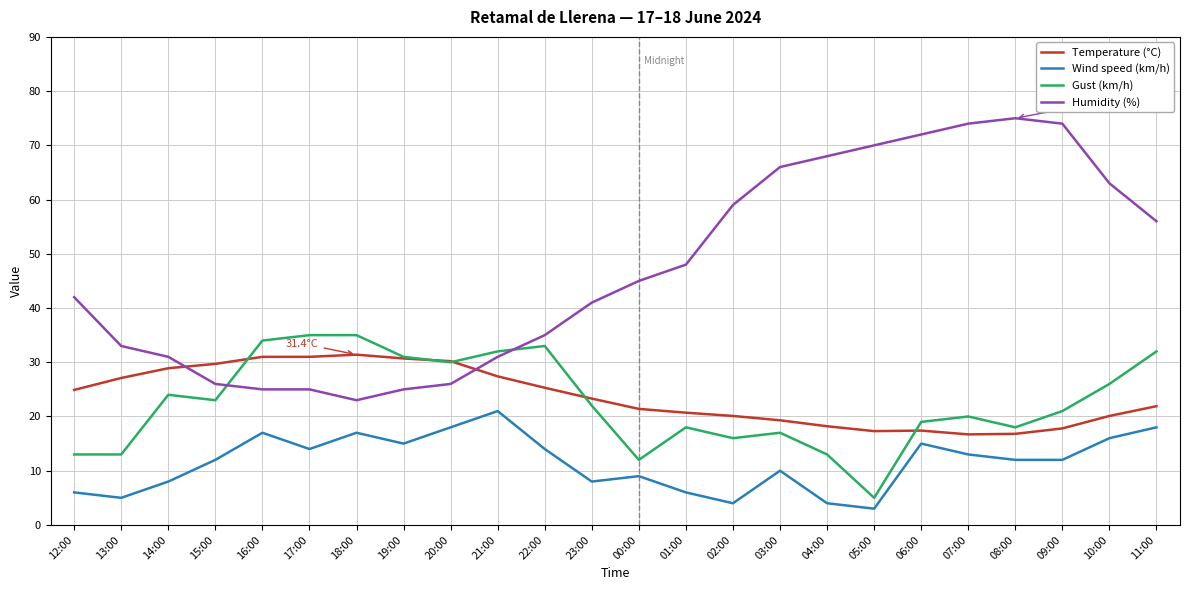

Which label corresponds to the largest value in the chart?

08:00